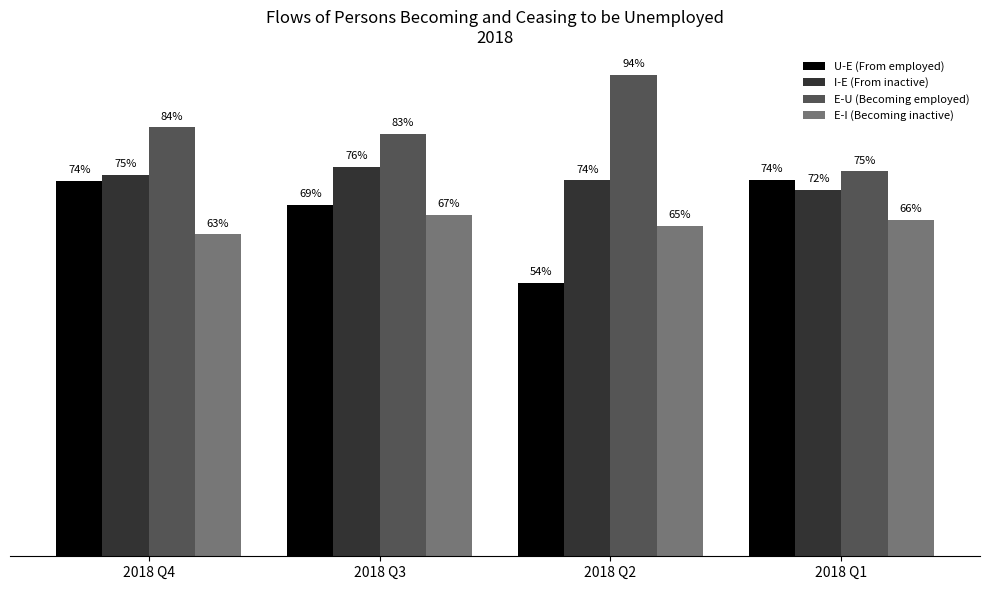

True or false: U-E (From employed) has a value of 736.1 at 2018 Q4.

True